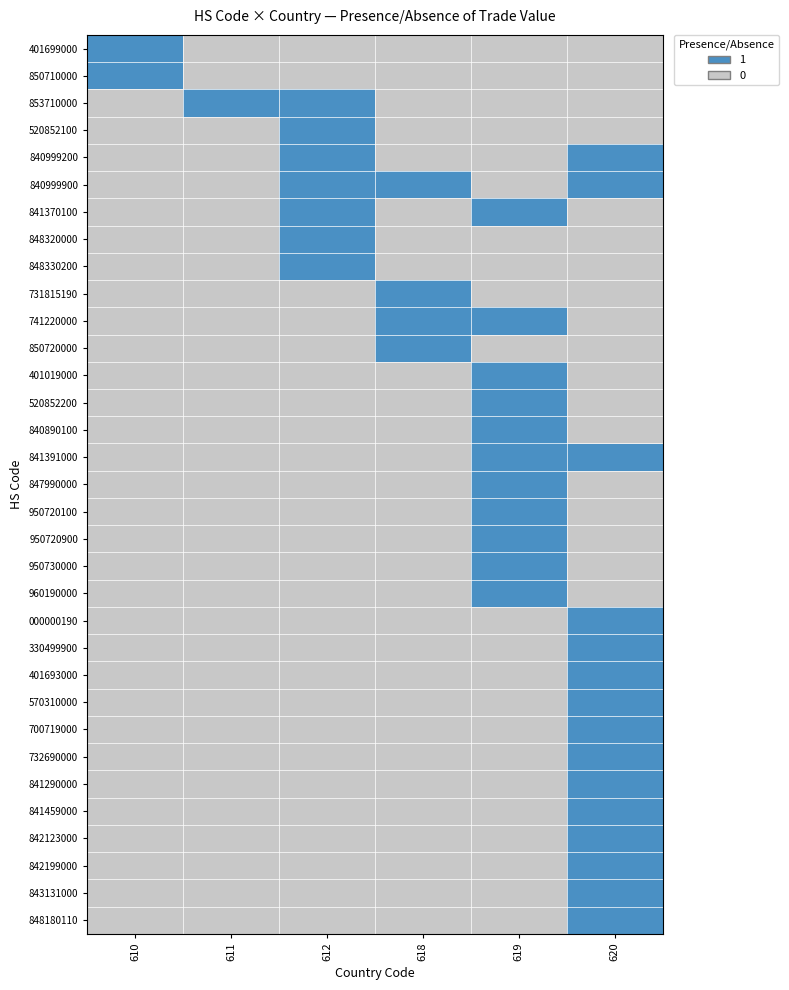

What is the total value across all series at 611?

1